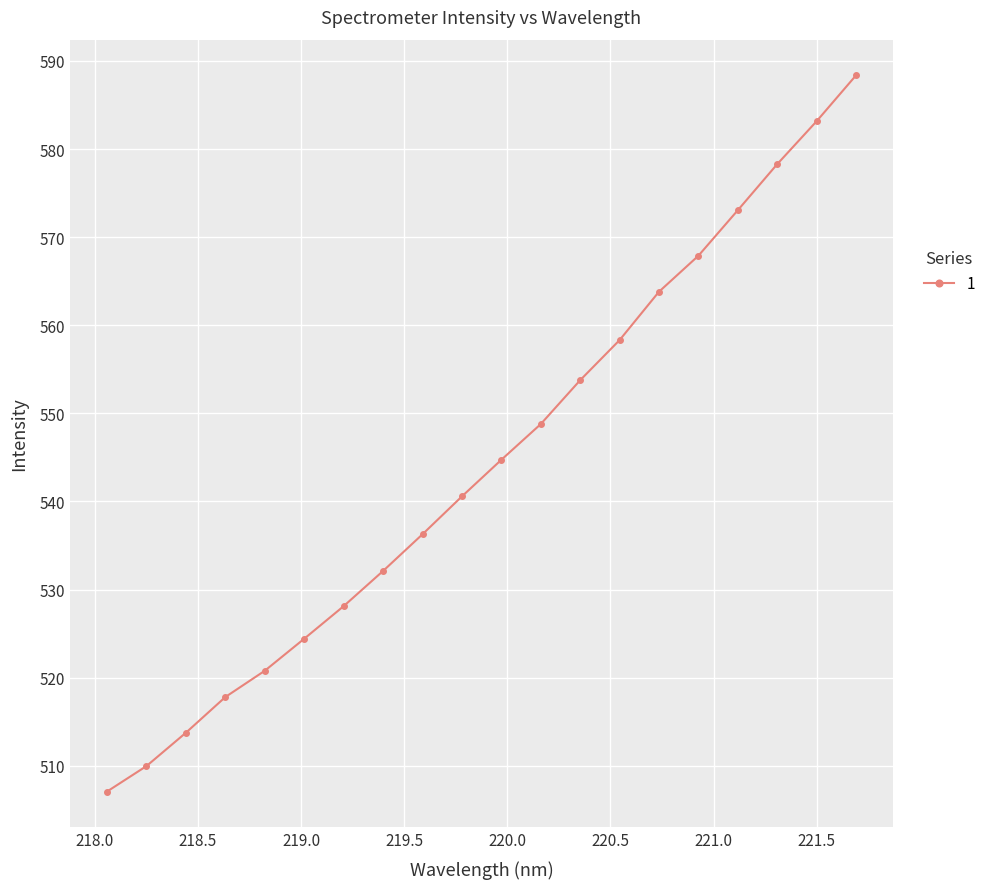

What is the value of the 19th point from the left?

583.1